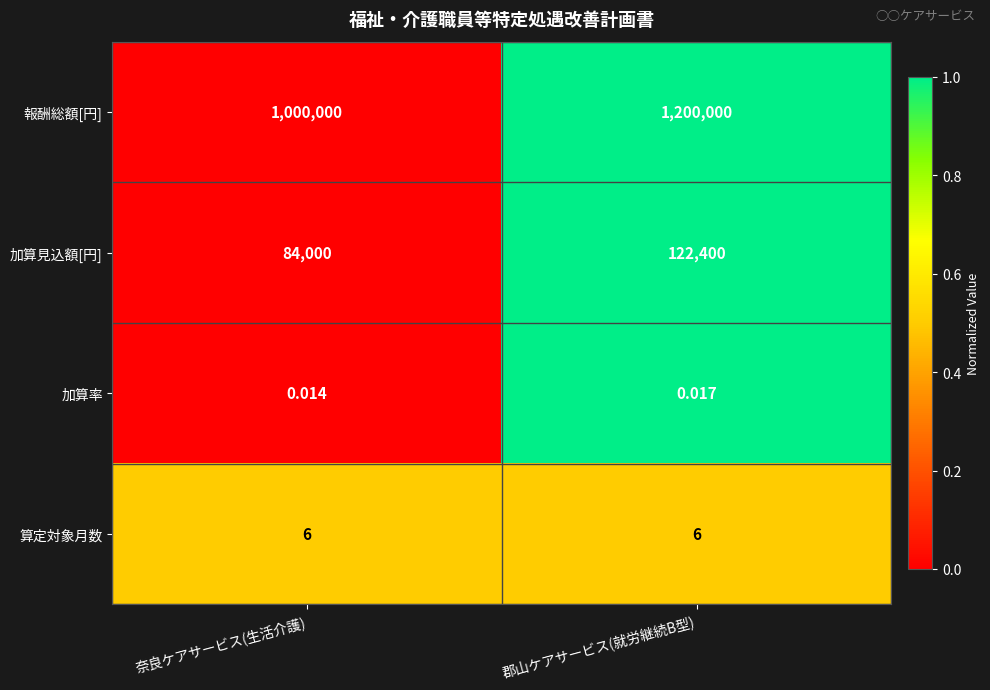

Where is 報酬総額[円] nearest to the value 1100000?

奈良ケアサービス(生活介護)